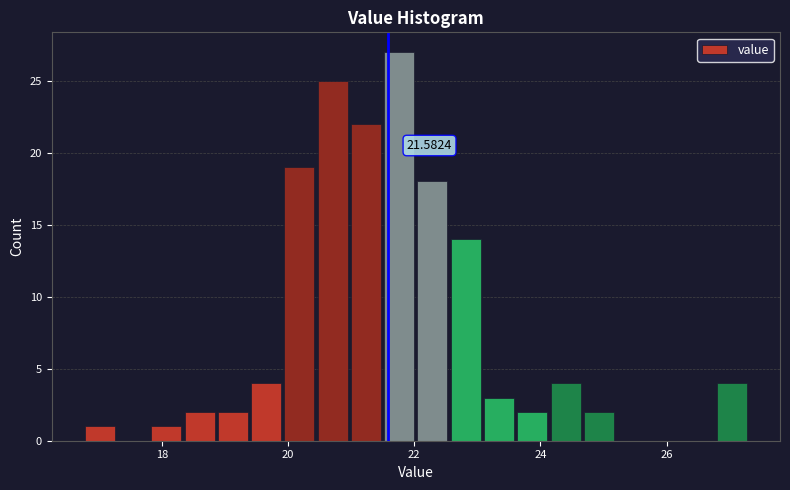

Around what value on the x-axis is the tallest bar? Give the approximate position of its centre, as read against the axis.

21.8